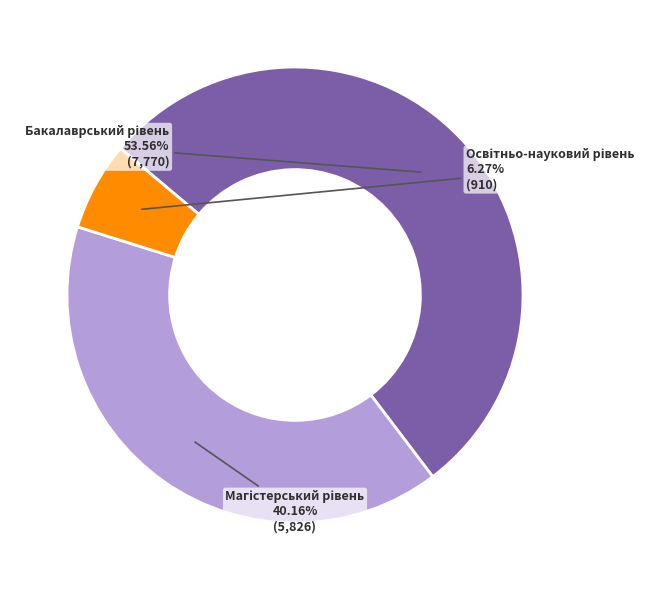

Is there any slice that represents more than half of the pie?

Yes